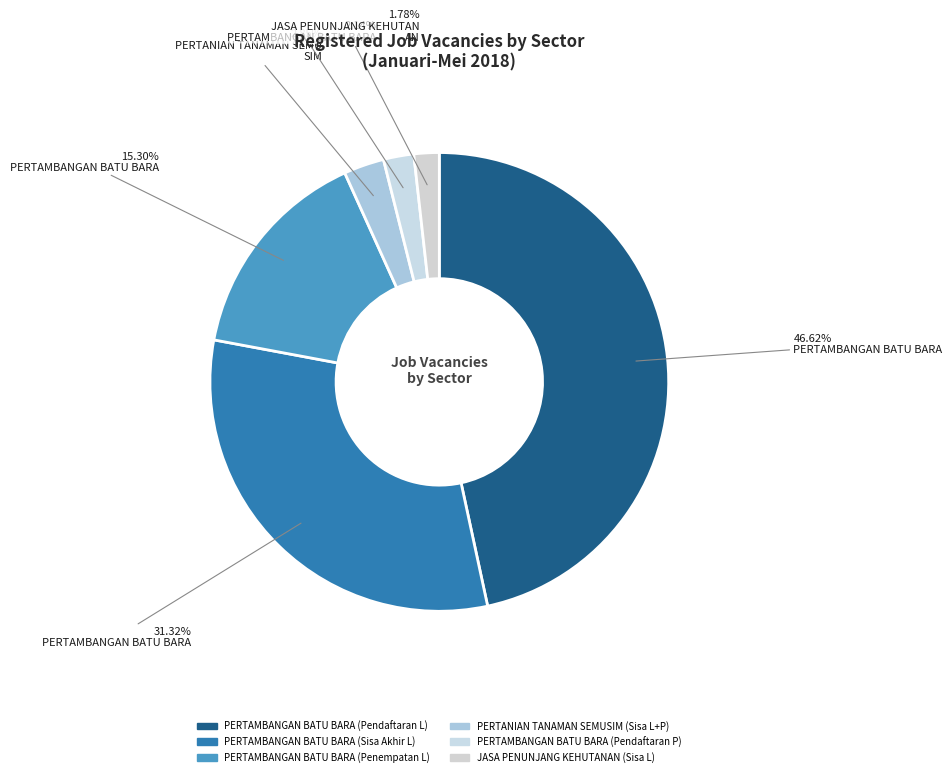

Between PERTANIAN TANAMAN SEMUSIM (Sisa L+P) and PERTAMBANGAN BATU BARA (Sisa Akhir L), which is larger?

PERTAMBANGAN BATU BARA (Sisa Akhir L)